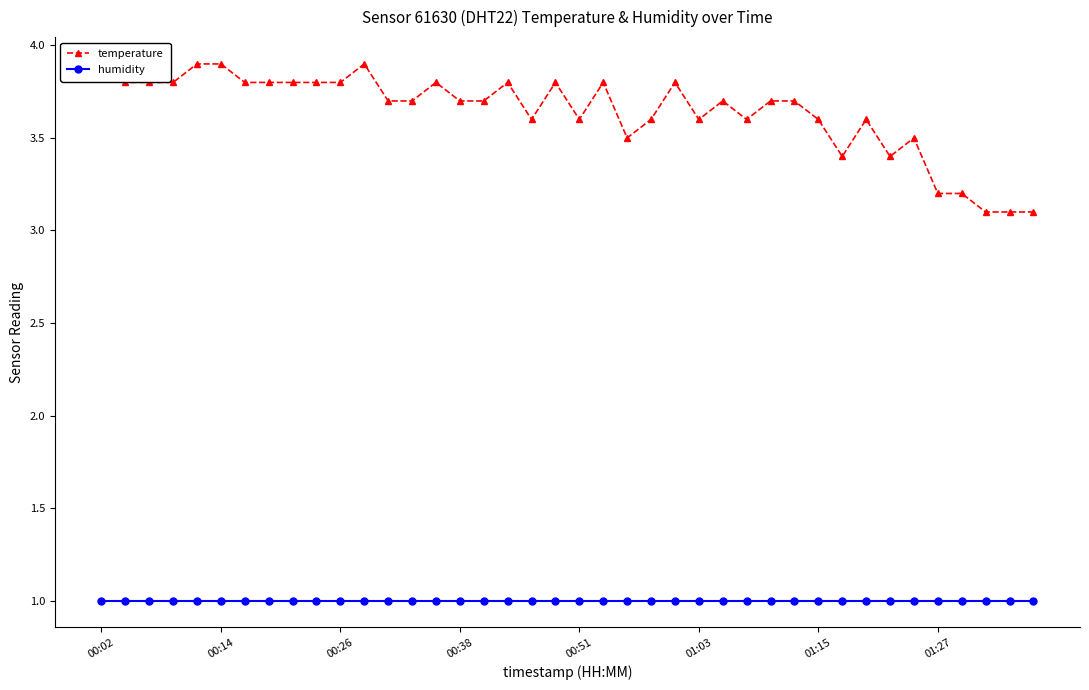

What are all the series names shown in the legend?

temperature, humidity